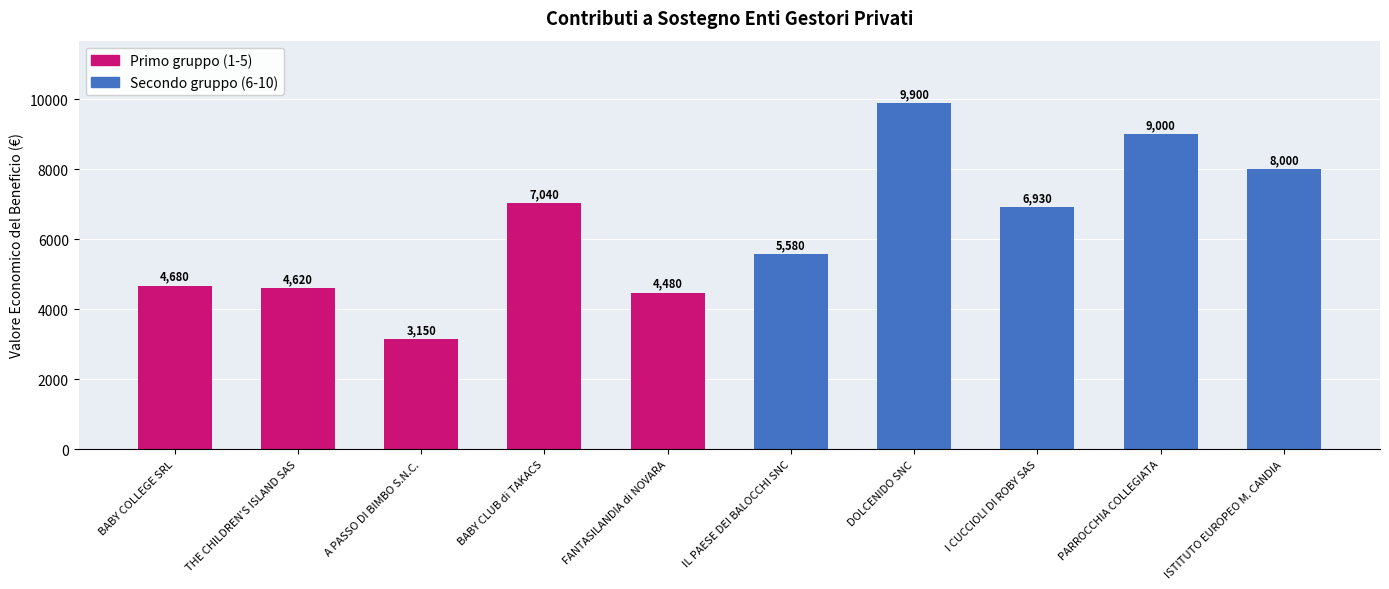

Which has a higher value, PARROCCHIA COLLEGIATA or BABY CLUB di TAKACS?

PARROCCHIA COLLEGIATA